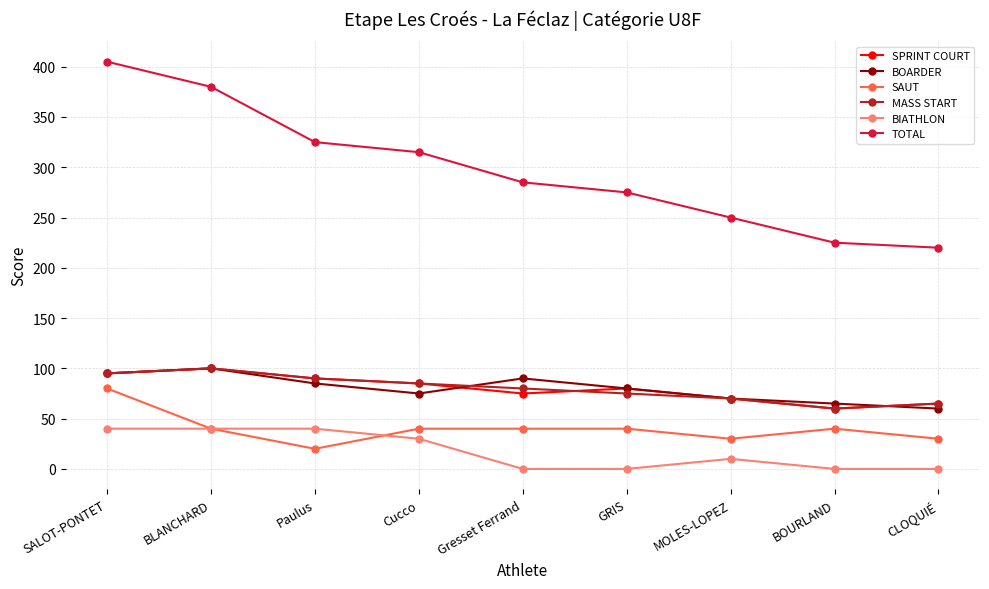

What is the sum of all MASS START values?

720